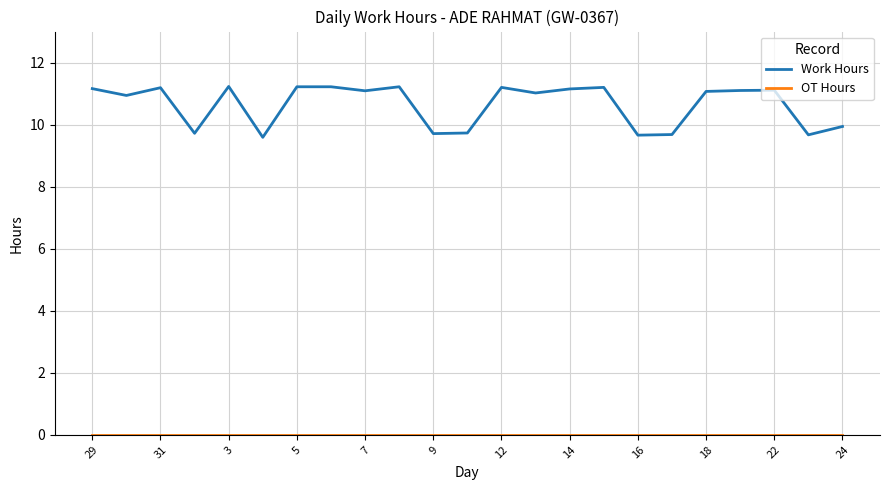

Does the chart display data point markers on the line(s)?

No